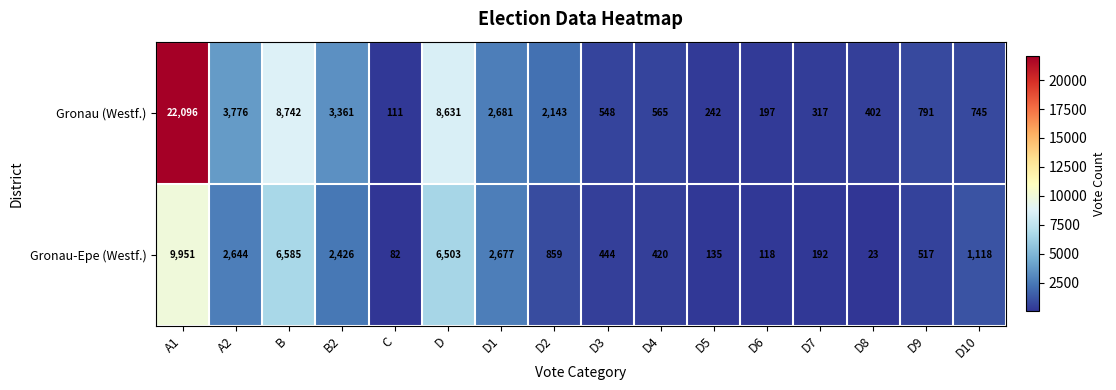

What is the approximate value of Gronau (Westf.) at D4?

565